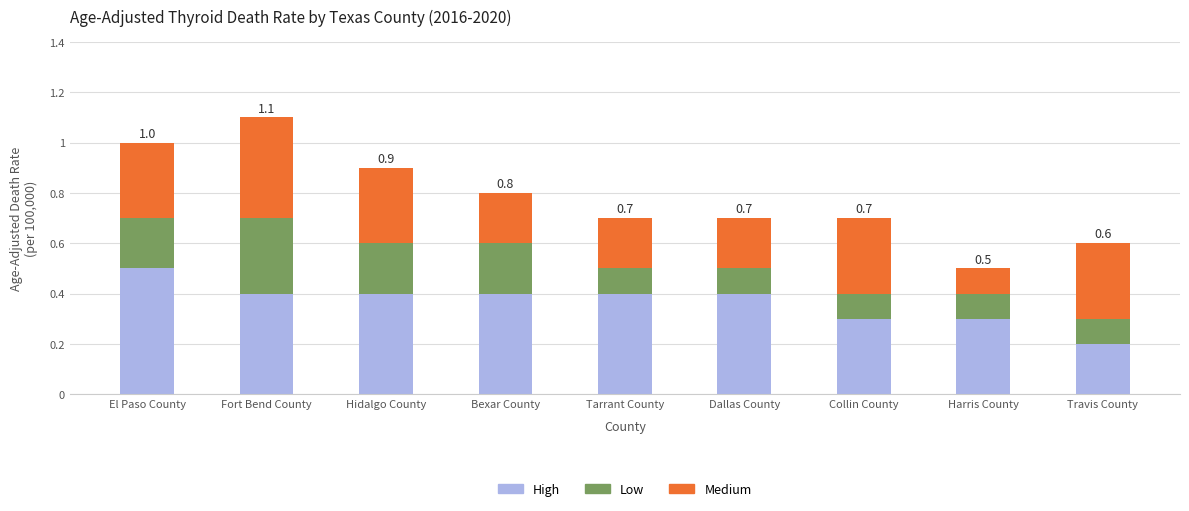

True or false: High has a value of 0.2 at Harris County.

False